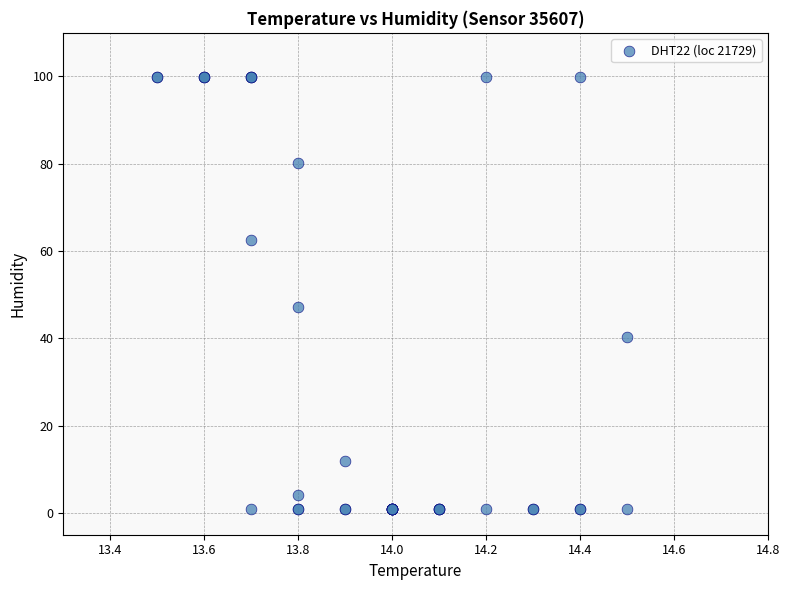

What Y value in the scatter plot is closest to 50?

47.2